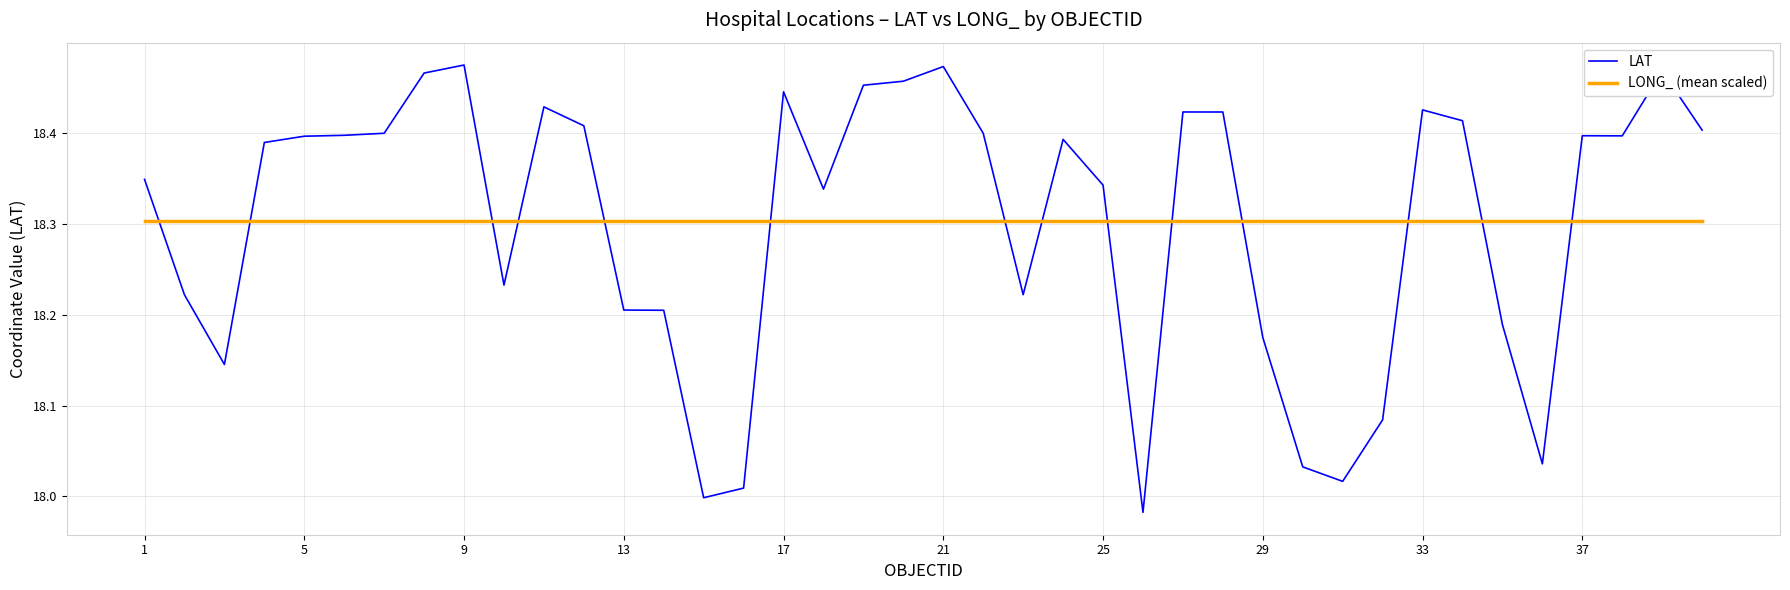

Which series has the largest range (max minus min)?

LAT